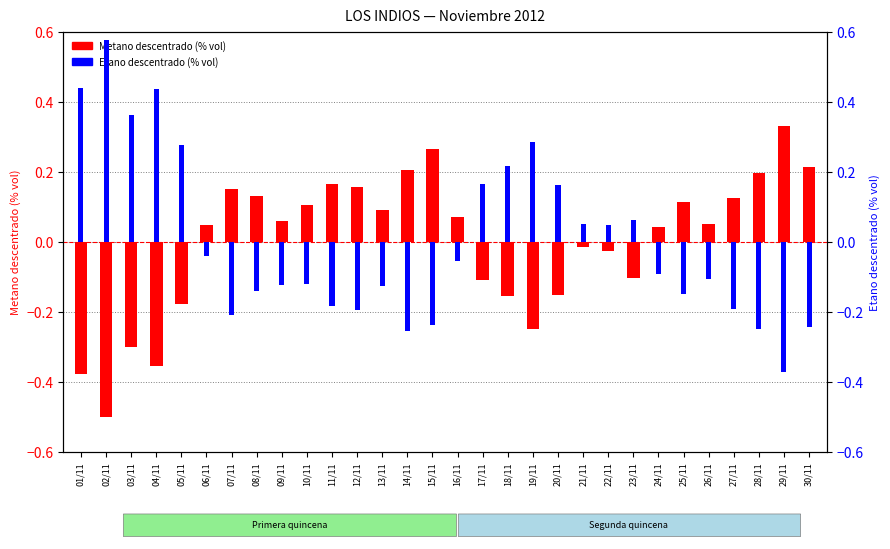

The value of Etano descentrado (% vol) at 01/11 is 0.2. True or false?

False